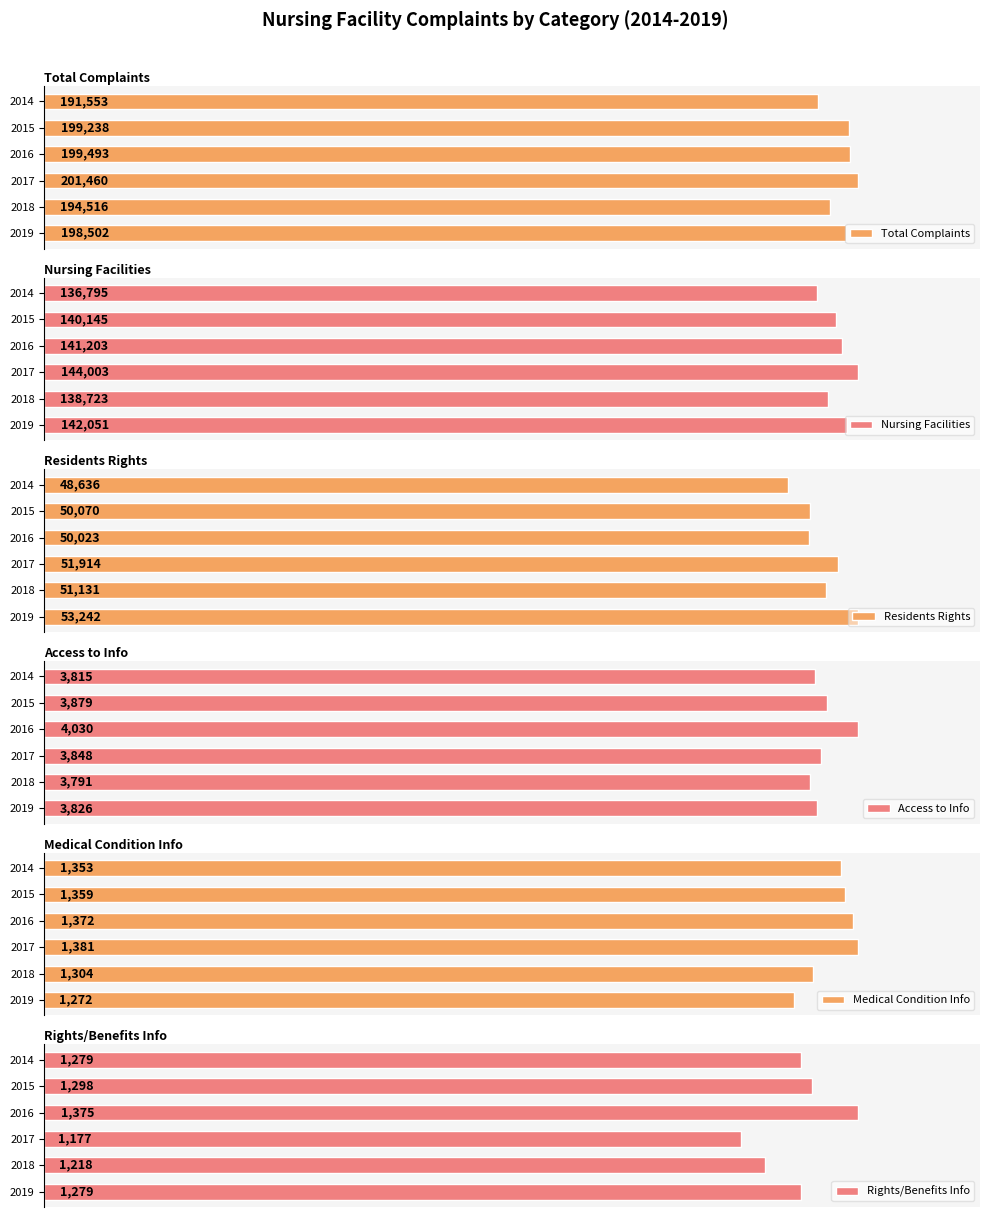

List the labels in order of Total Complaints value, smallest first.

2014, 2018, 2019, 2015, 2016, 2017